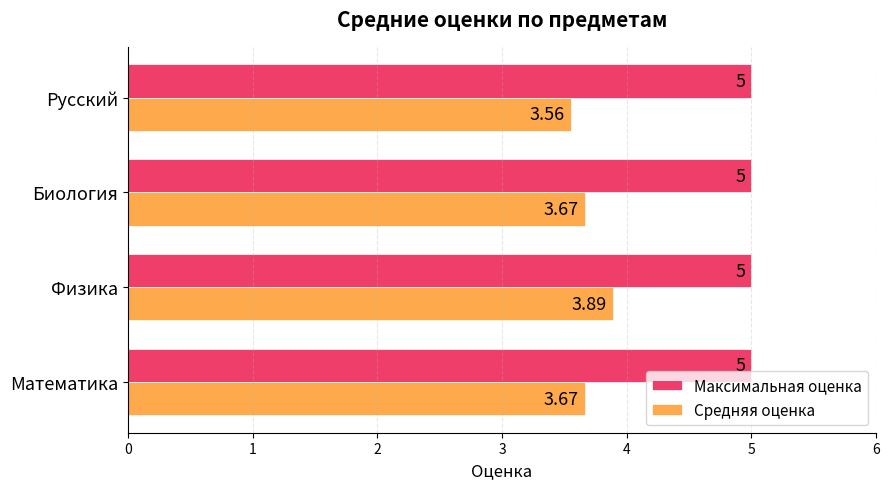

Which series has the largest range (max minus min)?

Средняя оценка